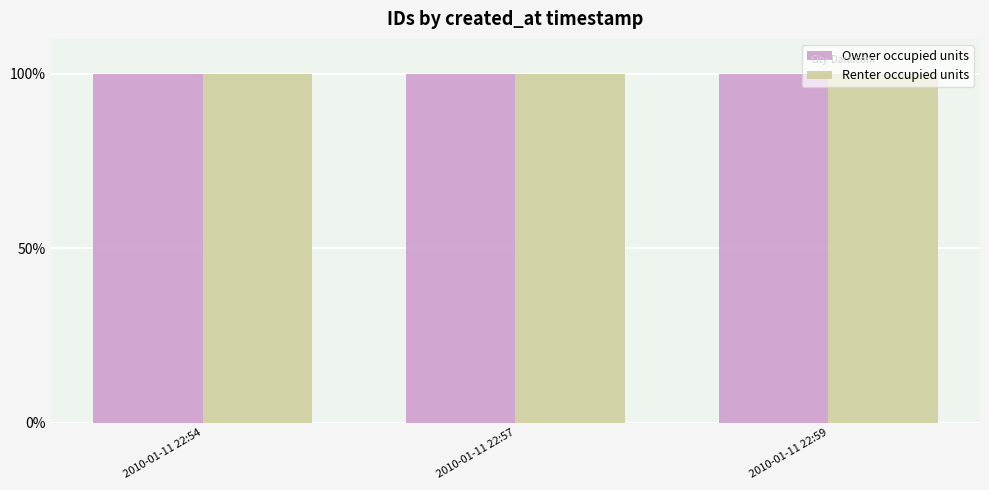

What is the average value of the Owner occupied units series?

100.0